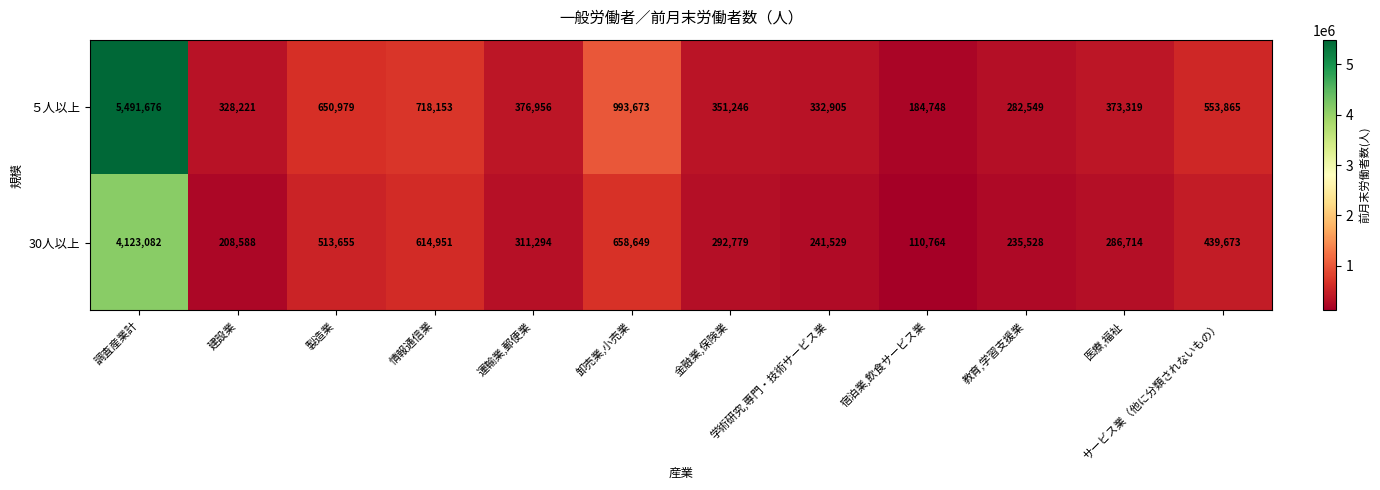

Read the 30人以上 value at 卸売業,小売業, to the nearest 50.

658650